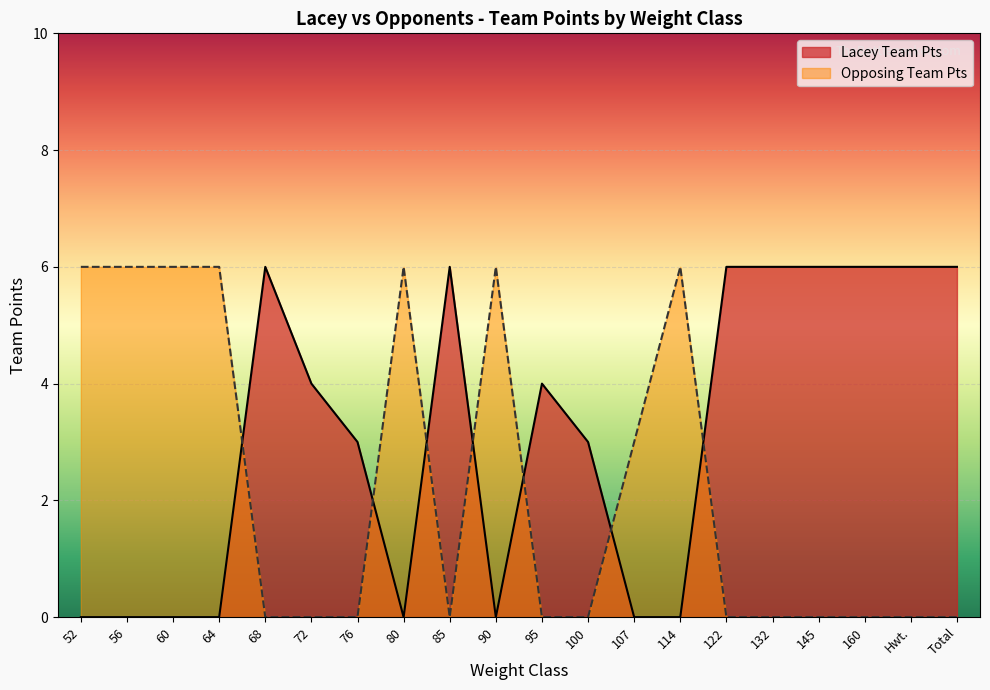

Between 76 and 56, which is larger?

76